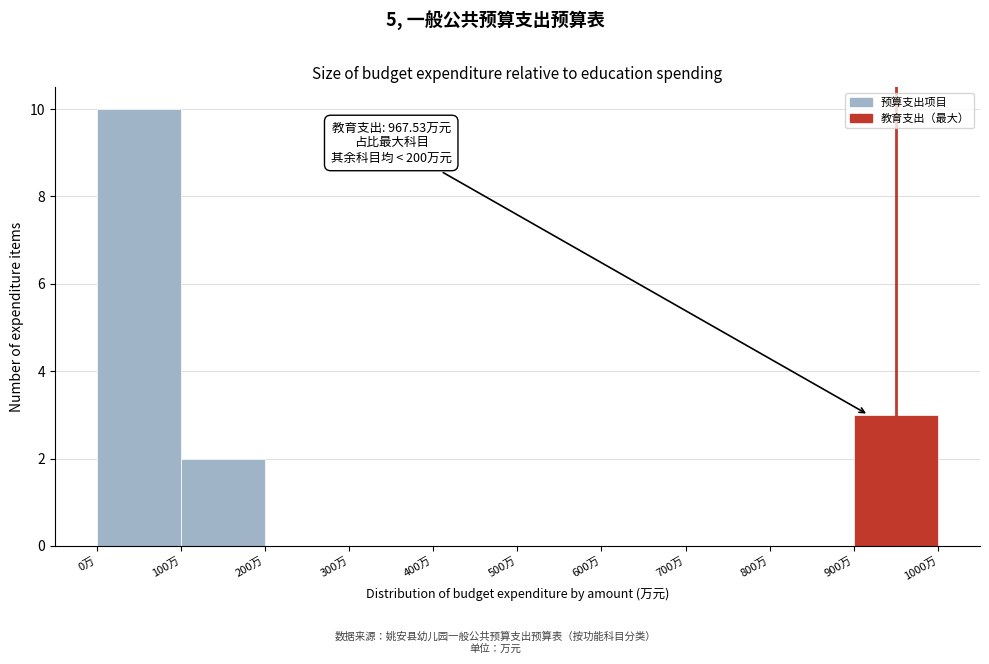

Over which range of the x-axis is the bar tallest?

0 to 100